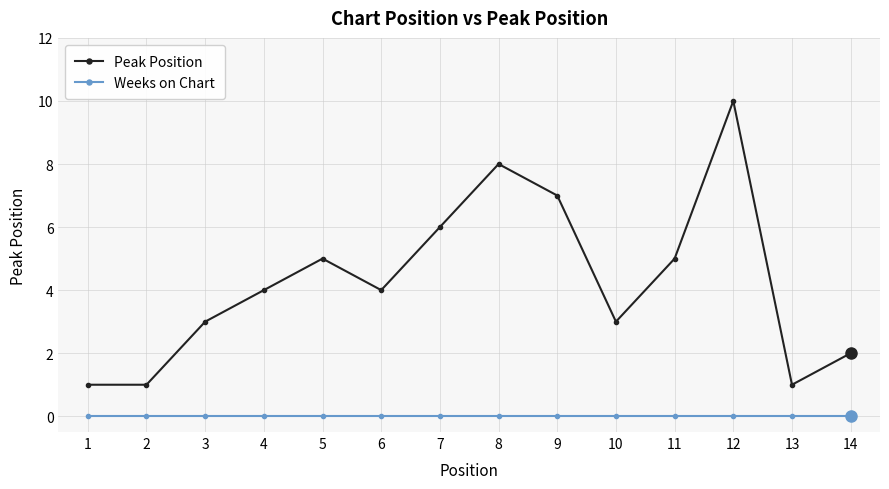

The value of Weeks on Chart at 11 is 0. True or false?

True